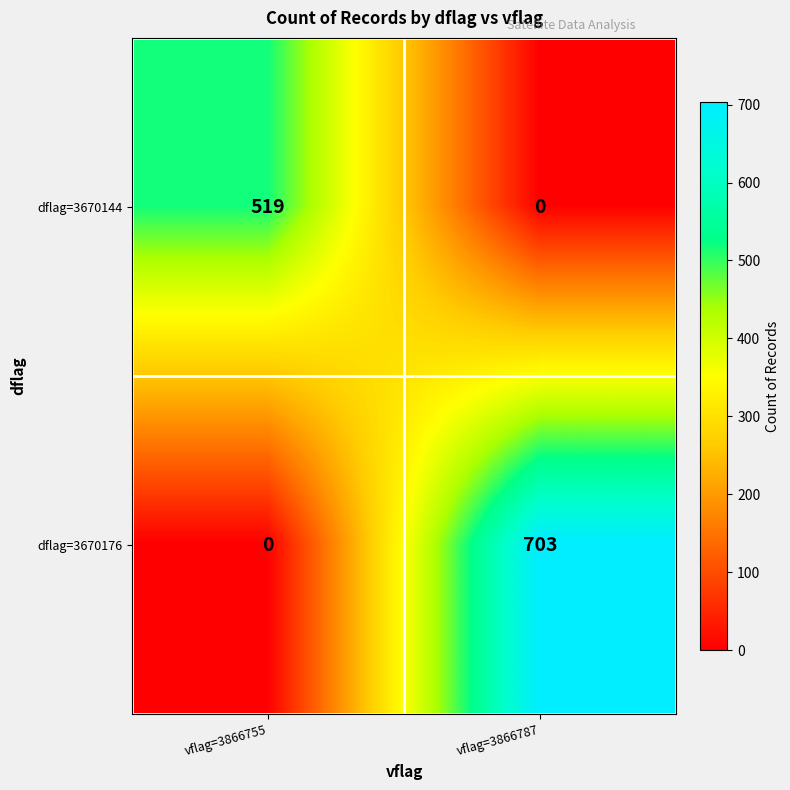

Which series has the largest total across all categories?

dflag=3670176